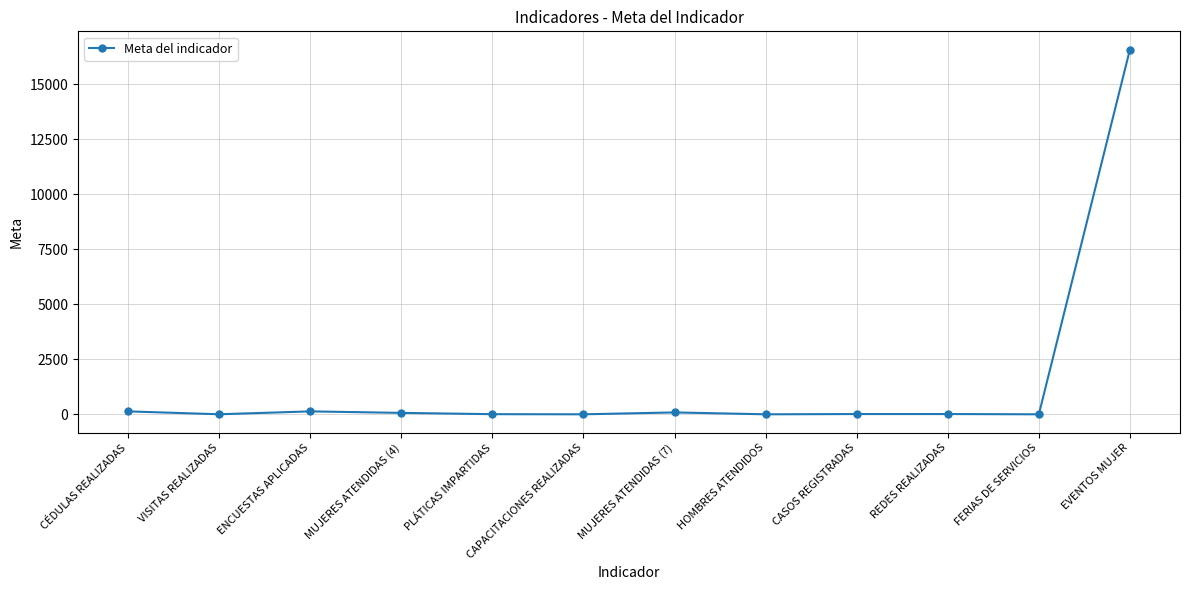

At which category does the chart reach its peak across all series?

EVENTOS MUJER